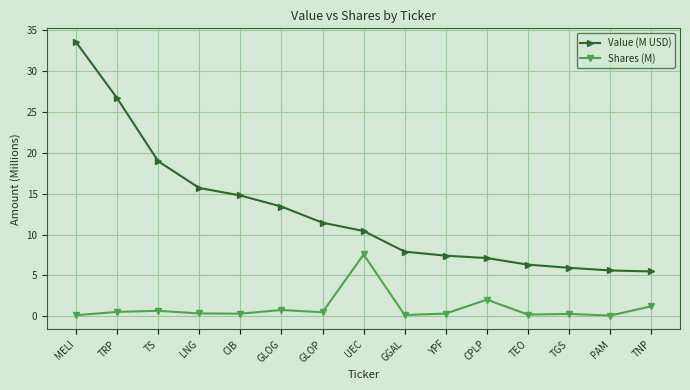

What are all the series names shown in the legend?

Value (M USD), Shares (M)